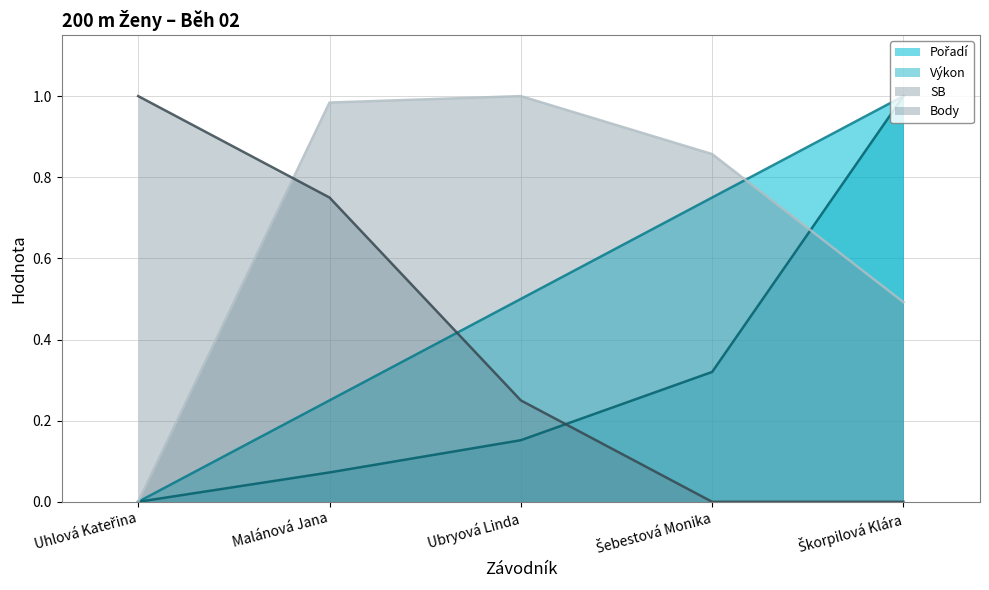

At which label is Výkon closest to 0?

Uhlová Kateřina